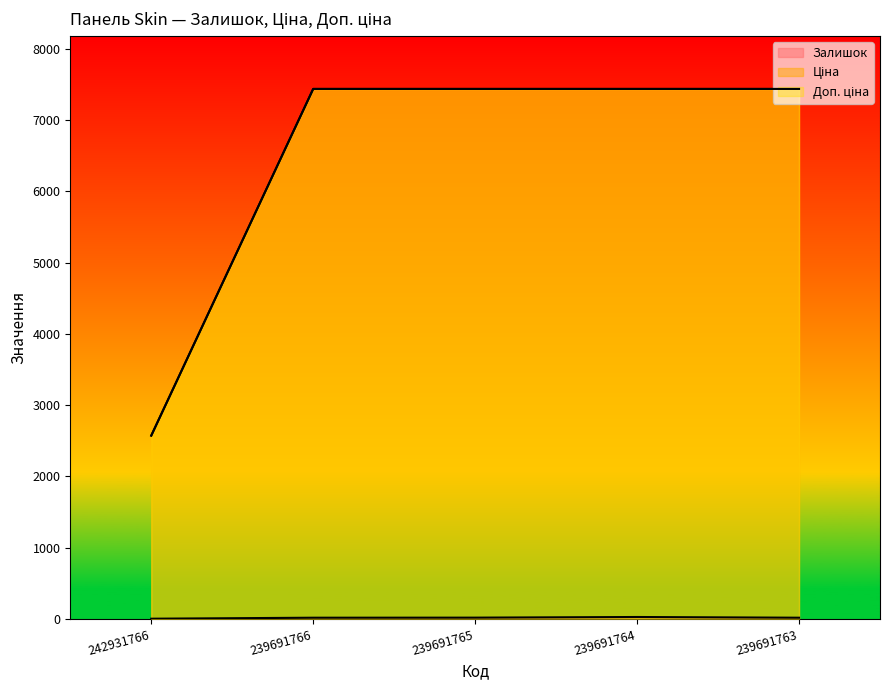

What is the difference between the highest and lowest values at 239691763?

7419.2